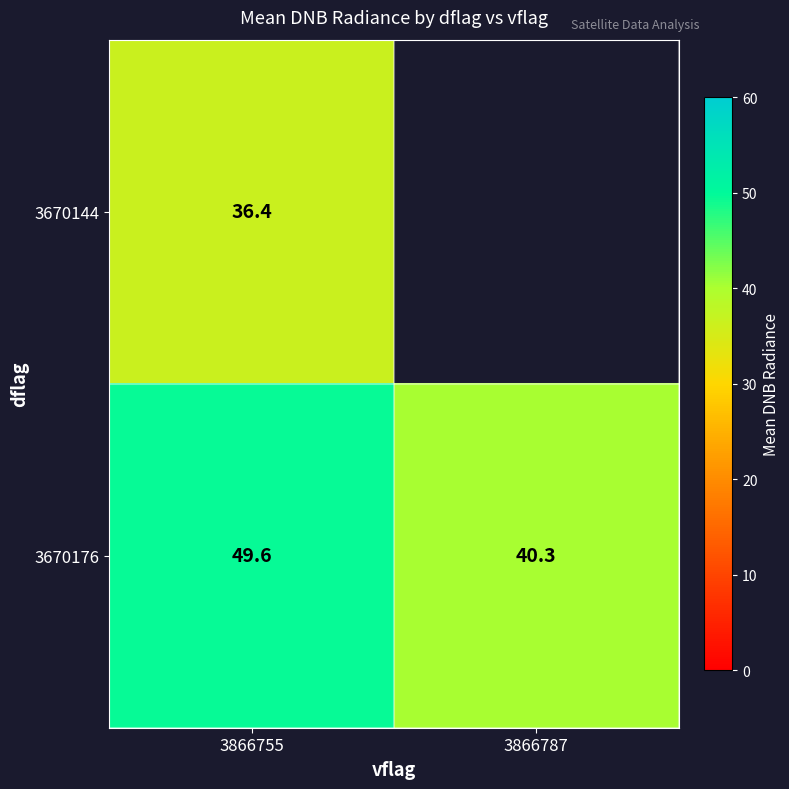

Rank the series at 3866755 from lowest to highest value.

3670144, 3670176